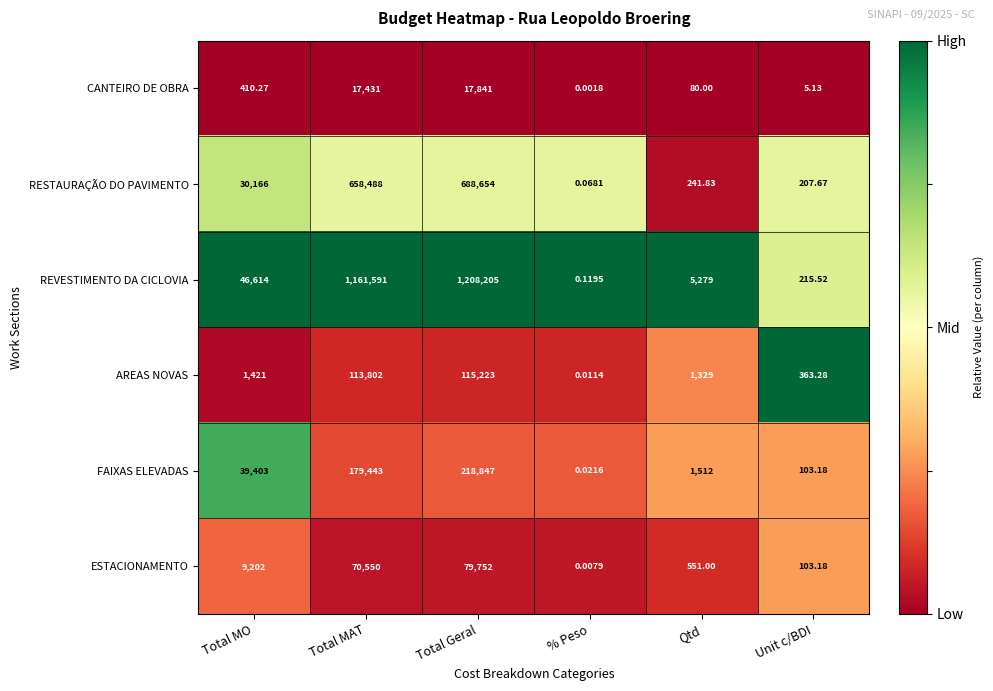

List the series in order of their peak value, lowest first.

CANTEIRO DE OBRA, ESTACIONAMENTO, AREAS NOVAS, FAIXAS ELEVADAS, RESTAURAÇÃO DO PAVIMENTO, REVESTIMENTO DA CICLOVIA